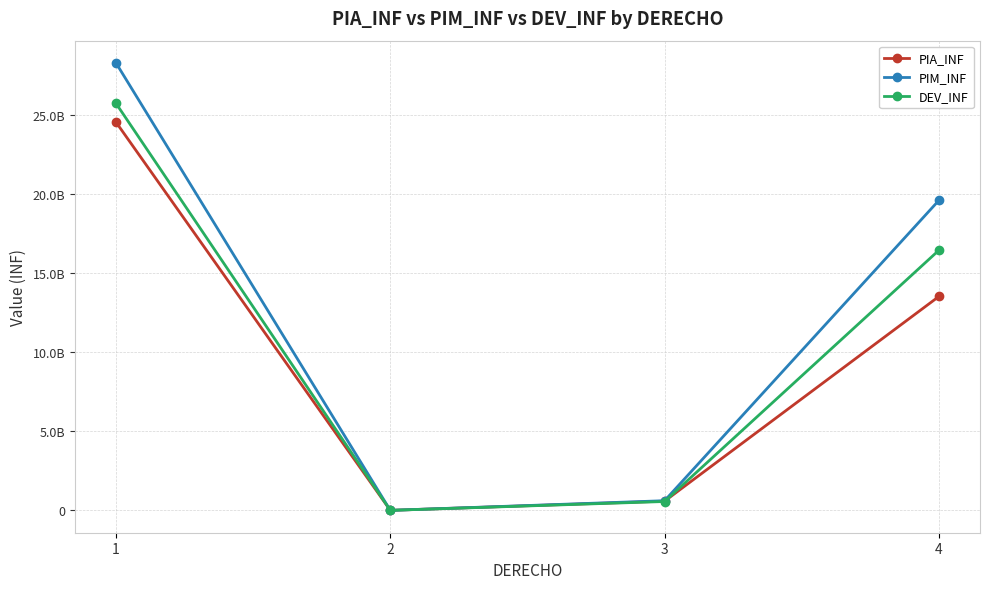

At which label does PIM_INF reach its peak?

1